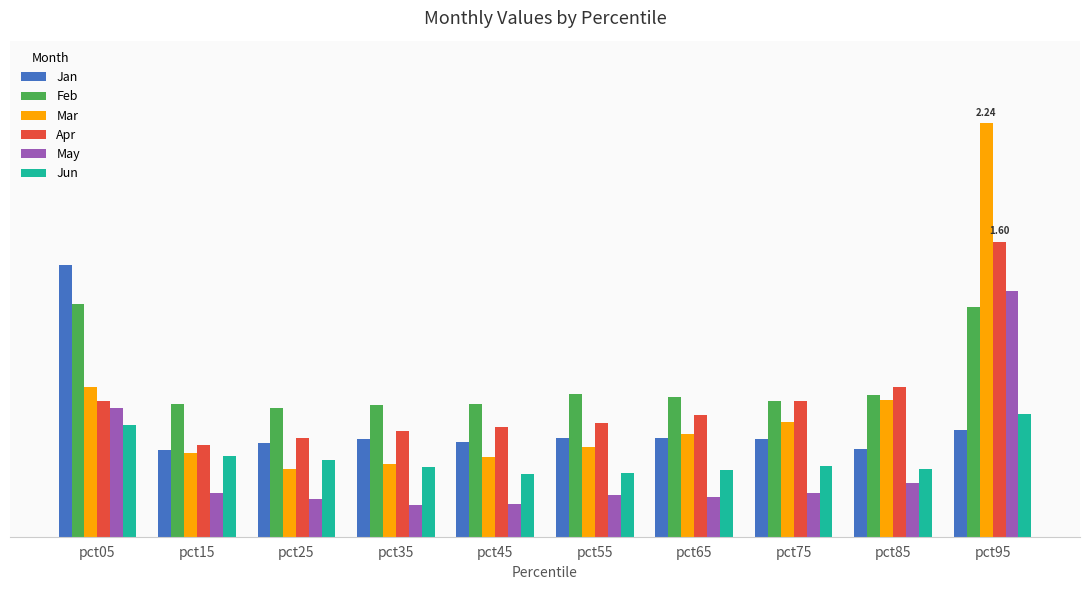

What is the total value across all series at pct65?

3.1